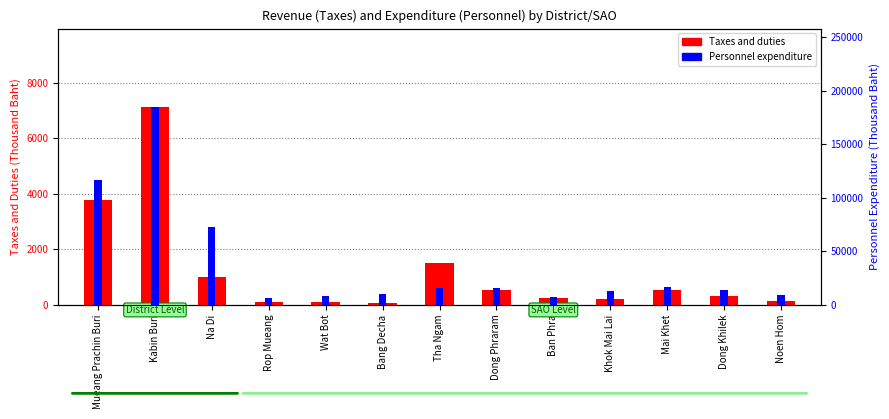

Between Dong Phraram and Dong Khilek, which series saw the biggest shift?

Personnel expenditure